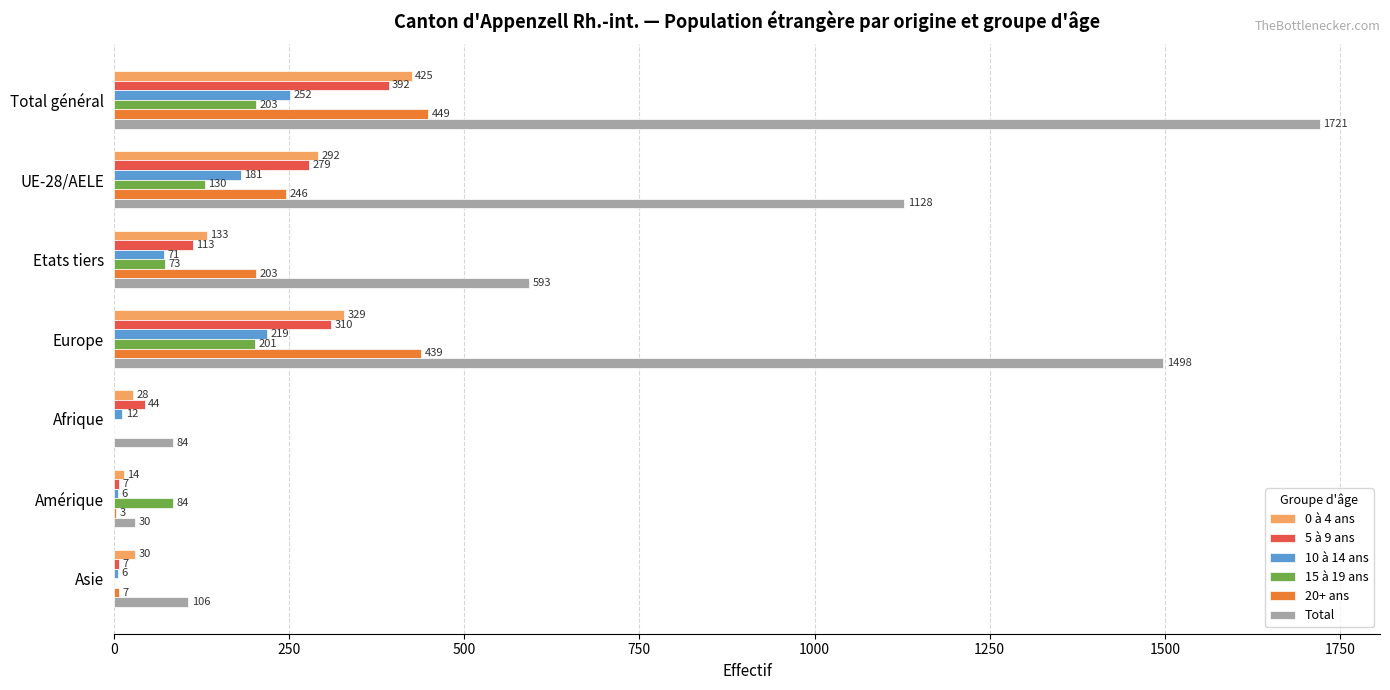

Which series changed the most between Total général and Asie?

Total